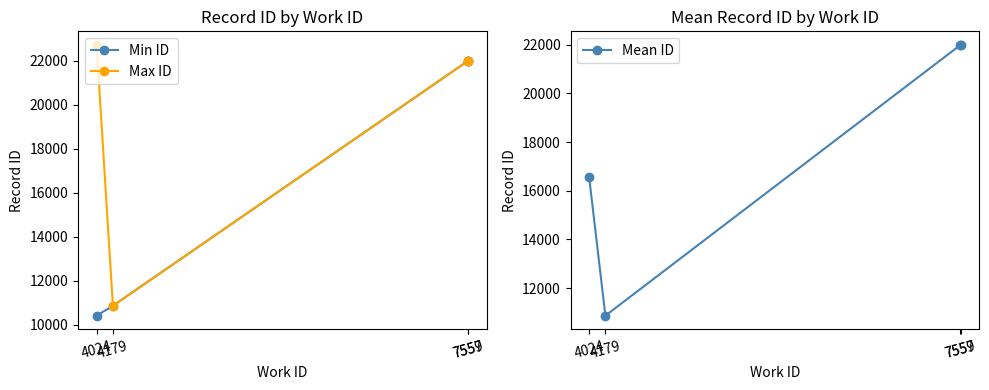

True or false: Min ID and Mean ID intersect in this chart.

False